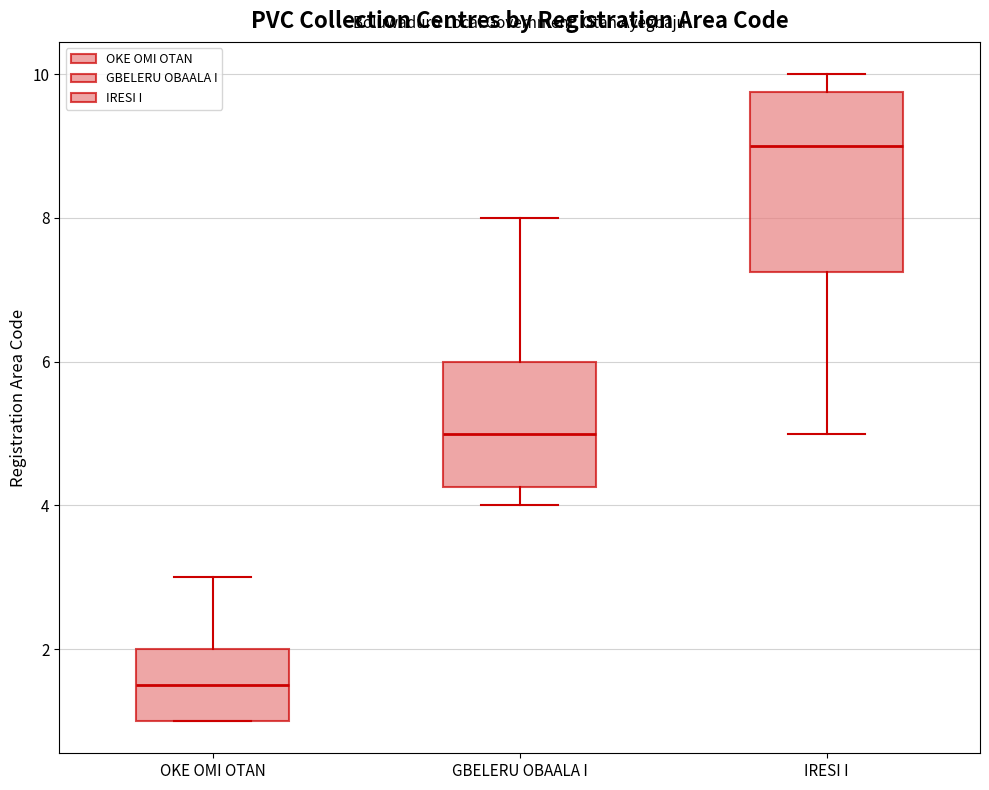

Reading left to right, transcribe this box plot: for each box, give where its median line is, the range the box spans, and where its two whiskers end, as read against the y-axis. The values are not printed on the chart, so give them approximately, as read against the axis.

OKE OMI OTAN: median 1.6, box 1.0 to 2.0, whiskers 1.0 to 3.0
GBELERU OBAALA I: median 5.0, box 4.2 to 6.0, whiskers 4.0 to 8.0
IRESI I: median 9.0, box 7.2 to 9.8, whiskers 5.0 to 10.0